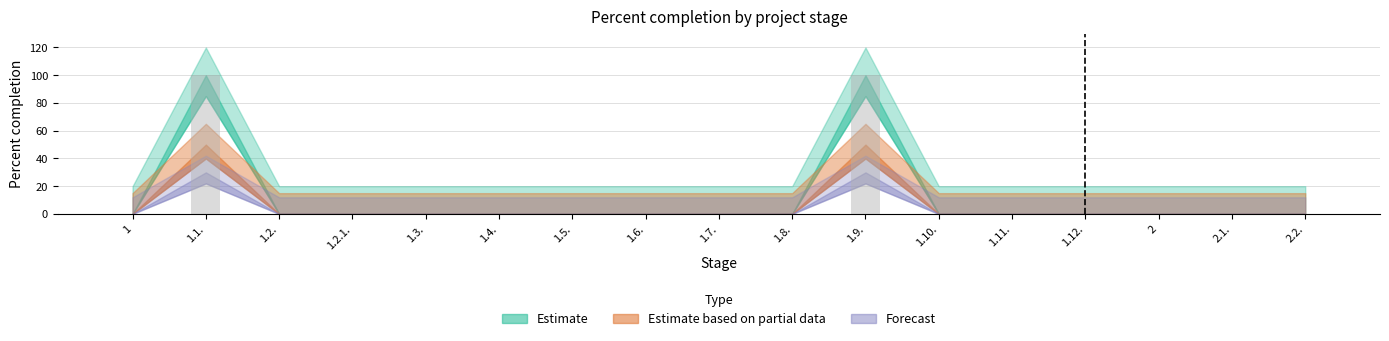

Is it true that the value at 1.4. is 0?

True